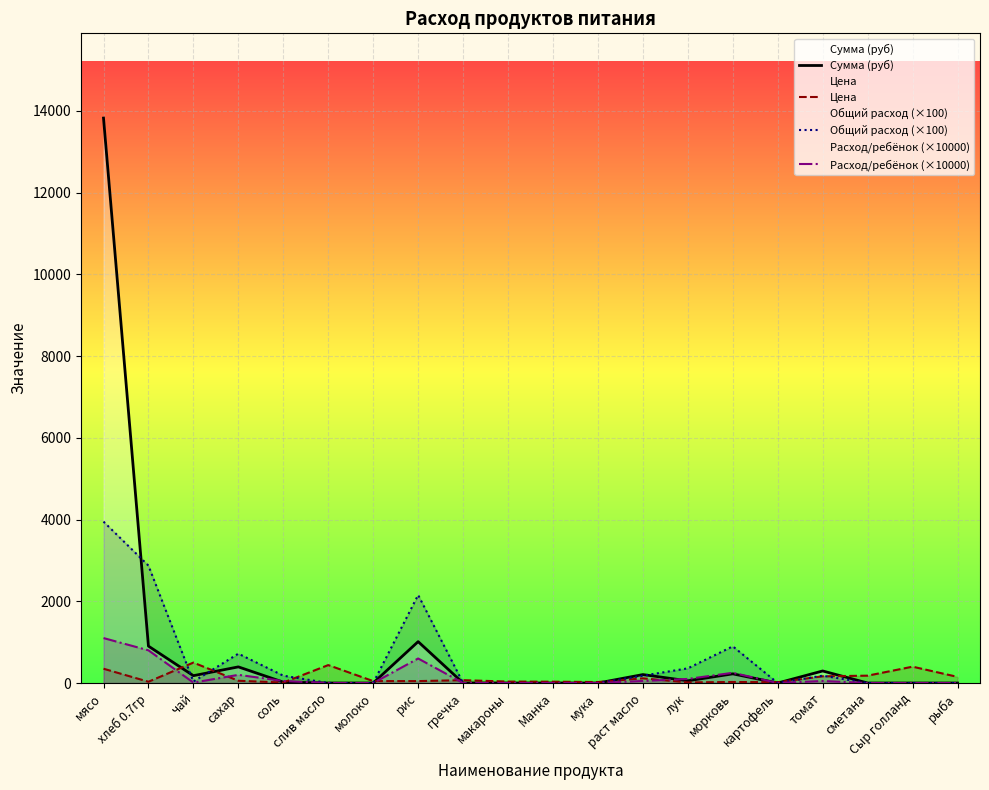

Where does the Цена series first go above 55?

мясо